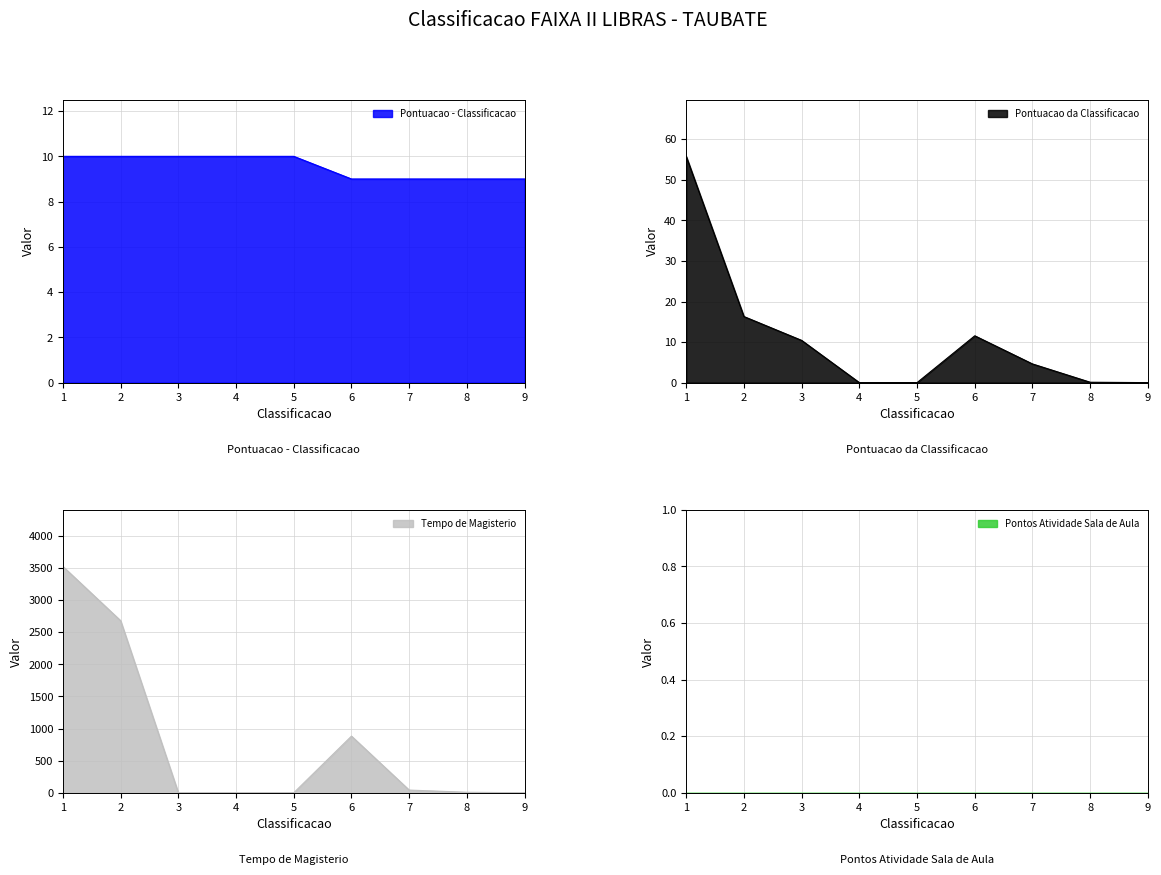

Is it true that Pontuacao_classificacao equals -23.4 at 4?

False